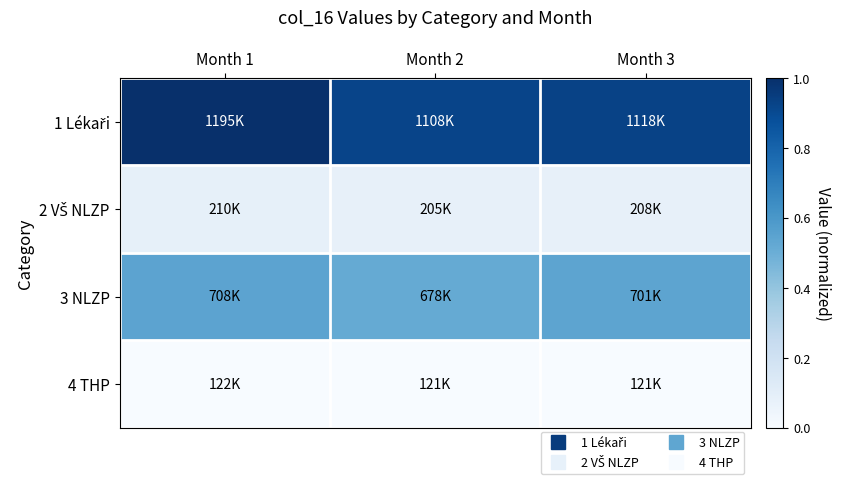

How many distinct data groups are displayed?

4